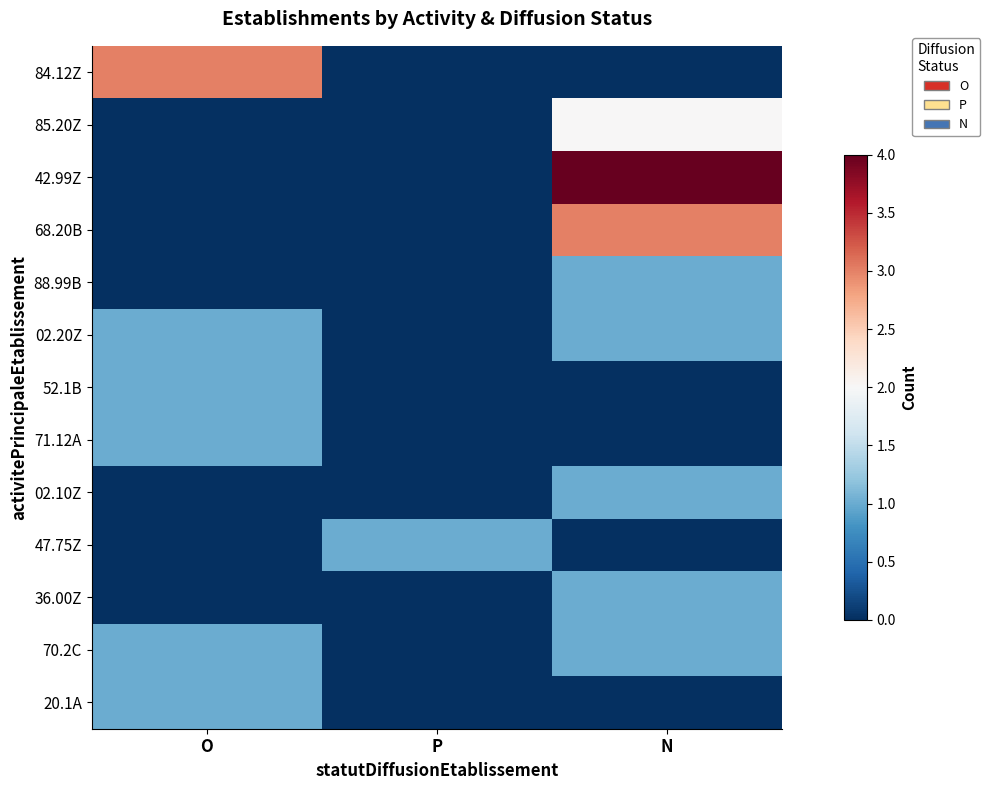

What is the maximum value shown in the chart?

4